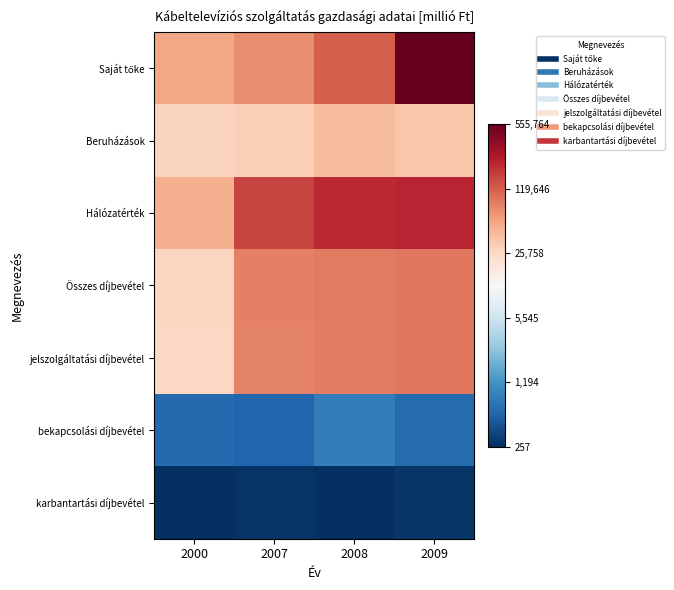

At how many categories does at least one series exceed 4?

4